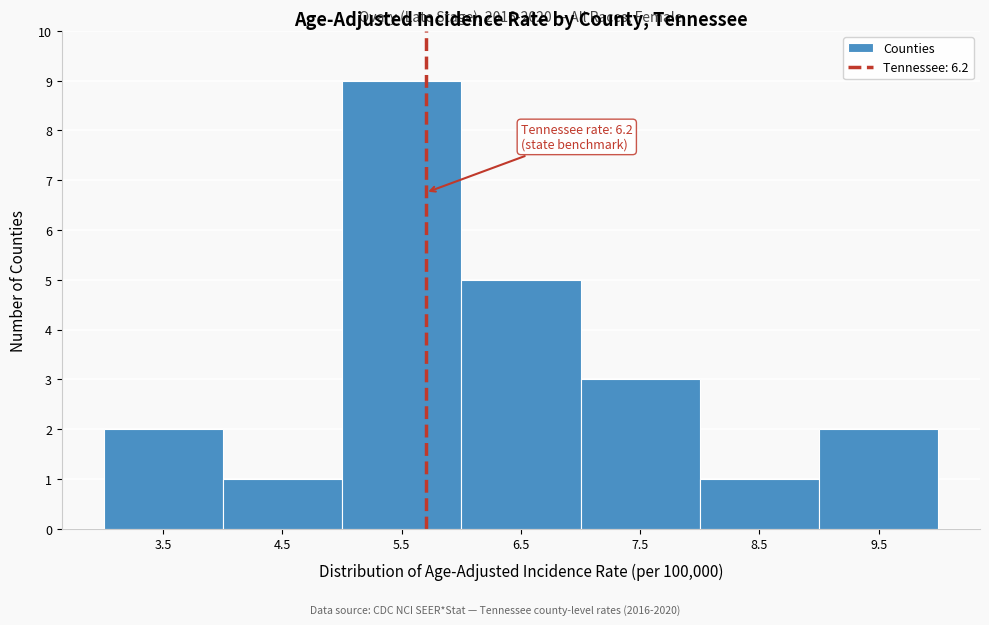

Reading left to right, list all the values displayed in this chart.

2	1	9	5	3	1	2